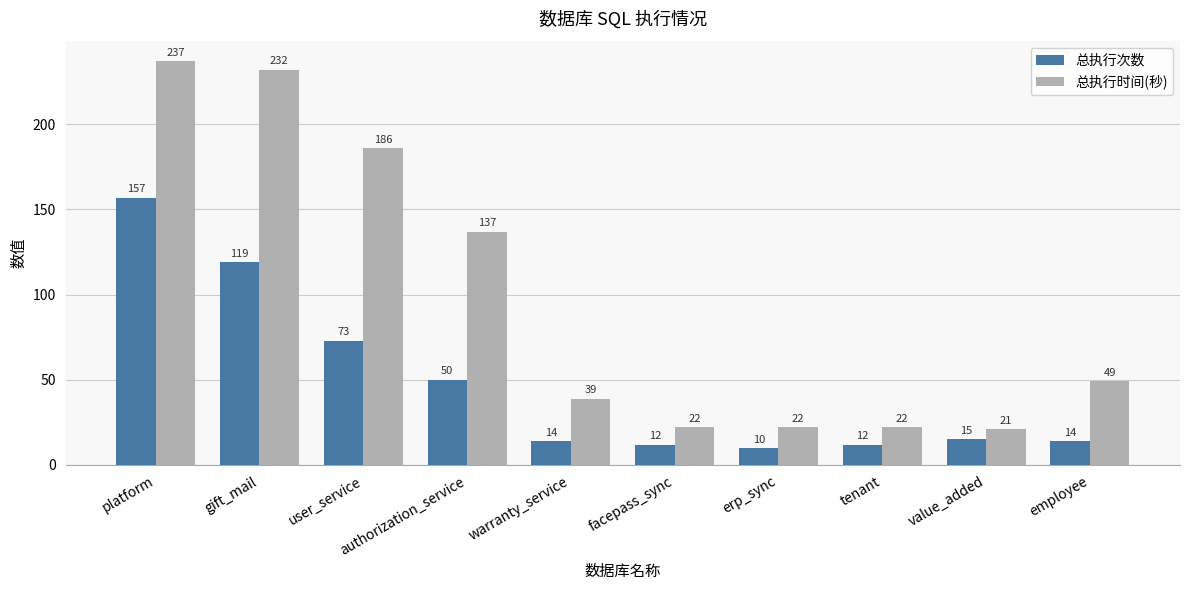

Reading left to right, extract all data points from this chart.

总执行次数: 157	119	73	50	14	12	10	12	15	14
总执行时间(秒): 237	232	186	137	39	22	22	22	21	49